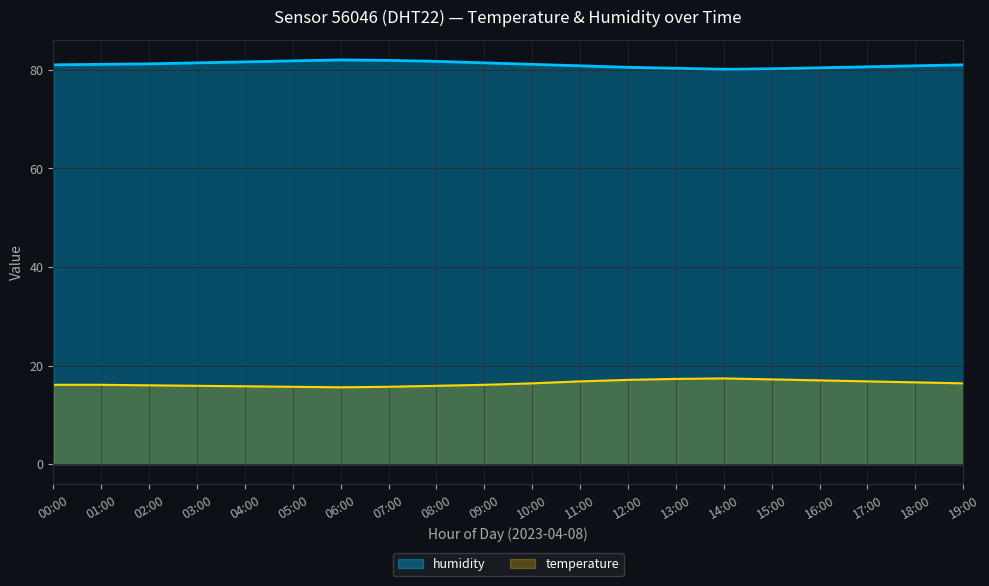

How many interior local valleys does the humidity series have?

1